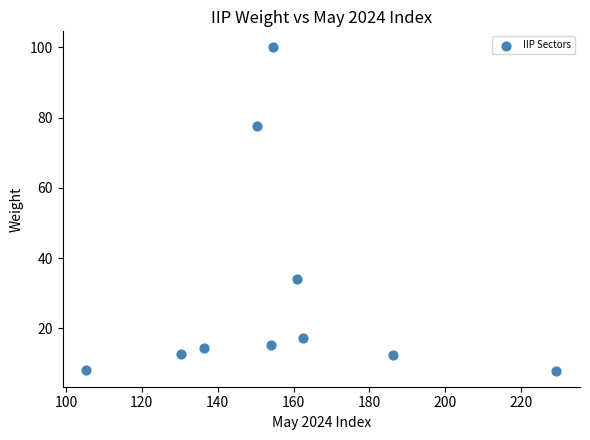

What is the range of Y values (max minus min)?

92.0